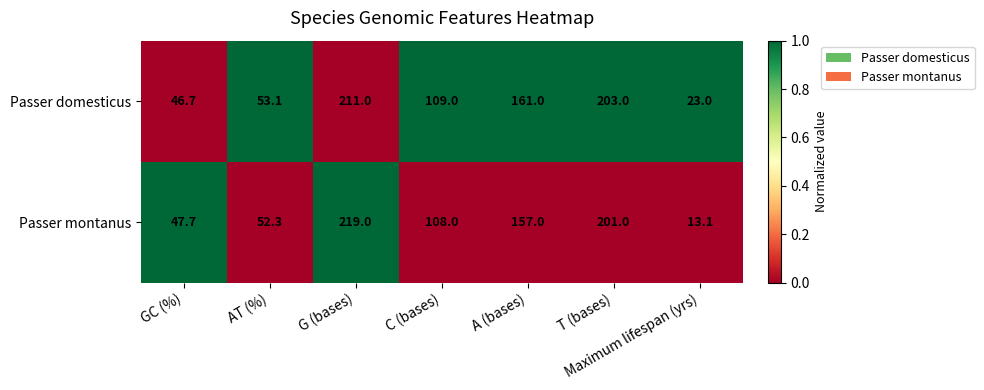

Rank the series by their maximum value, from highest to lowest.

Passer montanus, Passer domesticus